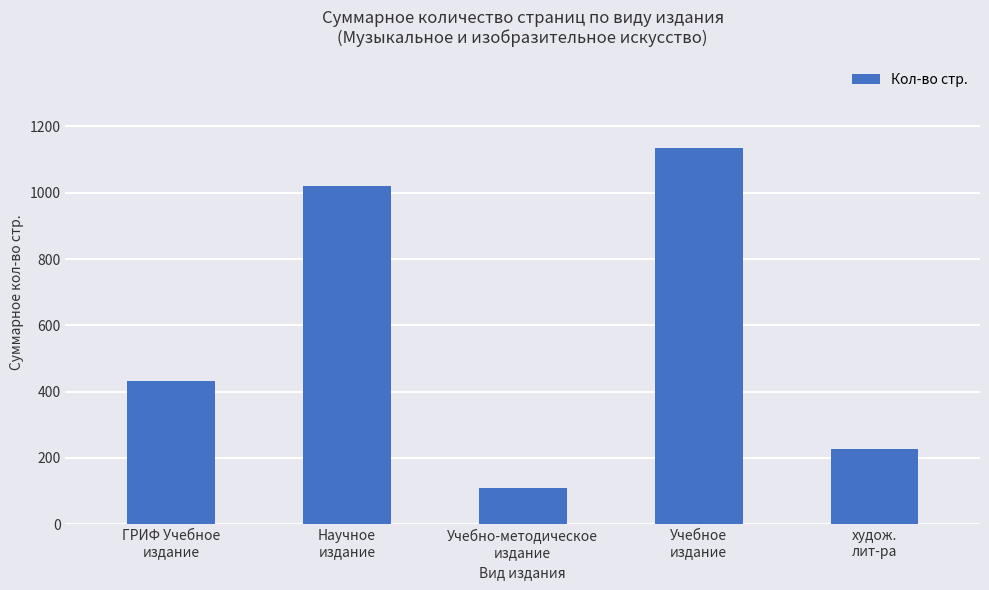

What is the change in value from ГРИФ Учебное
издание to худож.
лит-ра?

-204